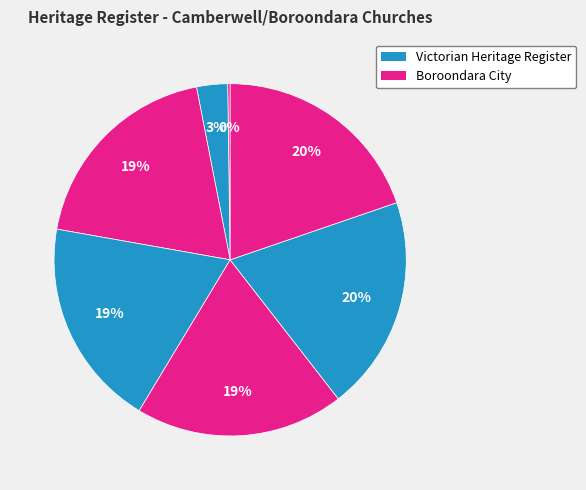

How many slices are in this pie chart?

7